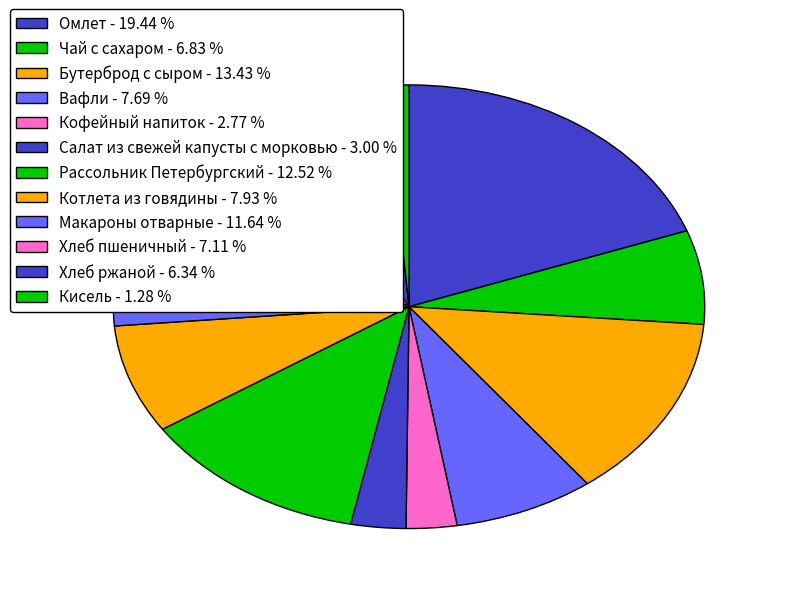

To the nearest percent, what portion does Чай с сахаром represent?

7%